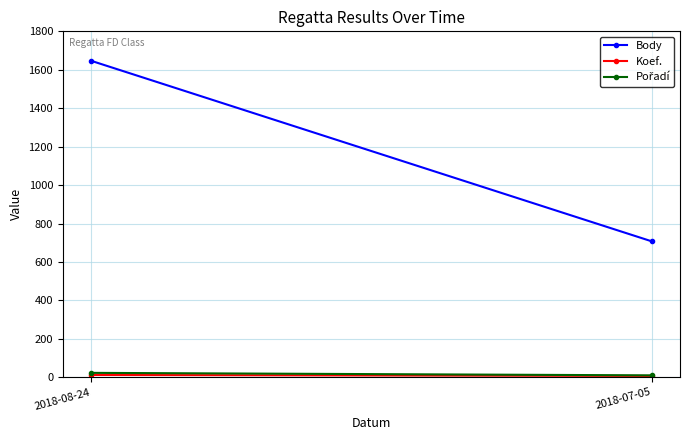

Reading left to right, transcribe all the data shown in this chart.

Body: 1647	707
Koef.: 12	7
Pořadí: 23	10